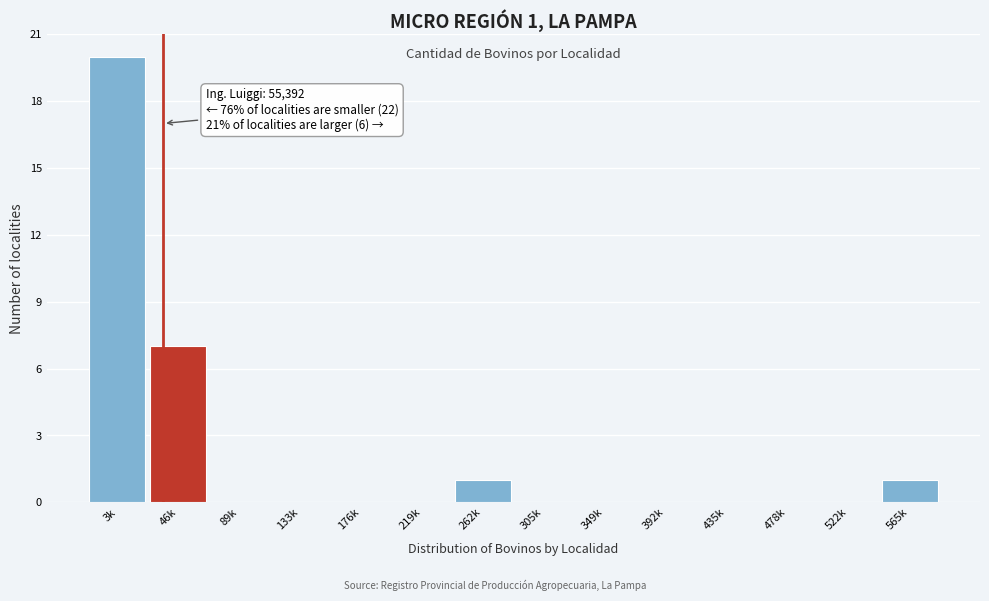

Reading left to right, what are all the values shown in this chart?

3k=20	46k=7	89k=0	133k=0	176k=0	219k=0	262k=1	305k=0	349k=0	392k=0	435k=0	478k=0	522k=0	565k=1